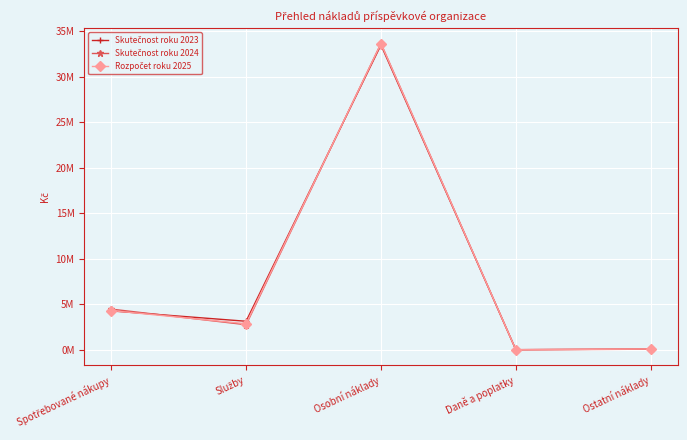

At which label does Skutečnost roku 2023 reach its peak?

Osobní náklady